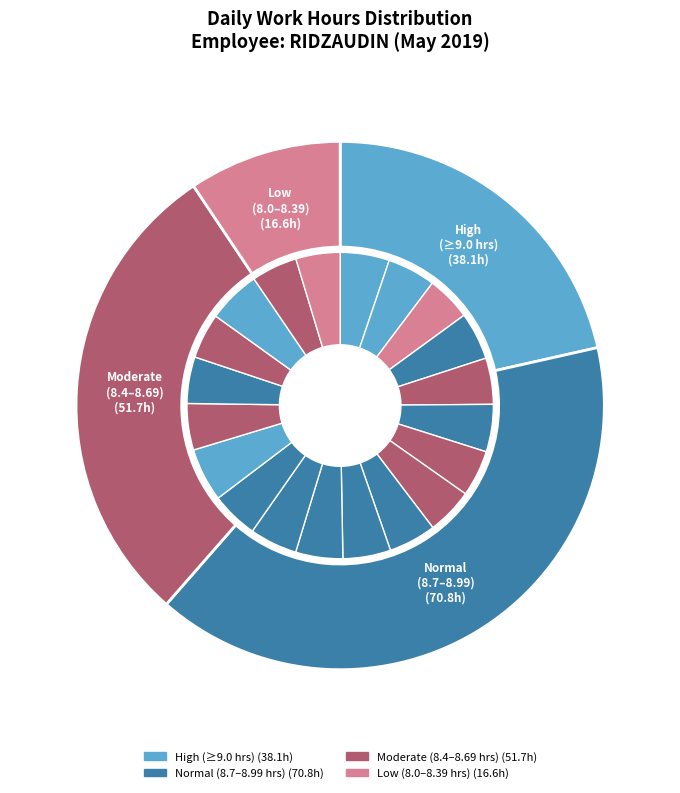

Count the number of slices in the pie.

20